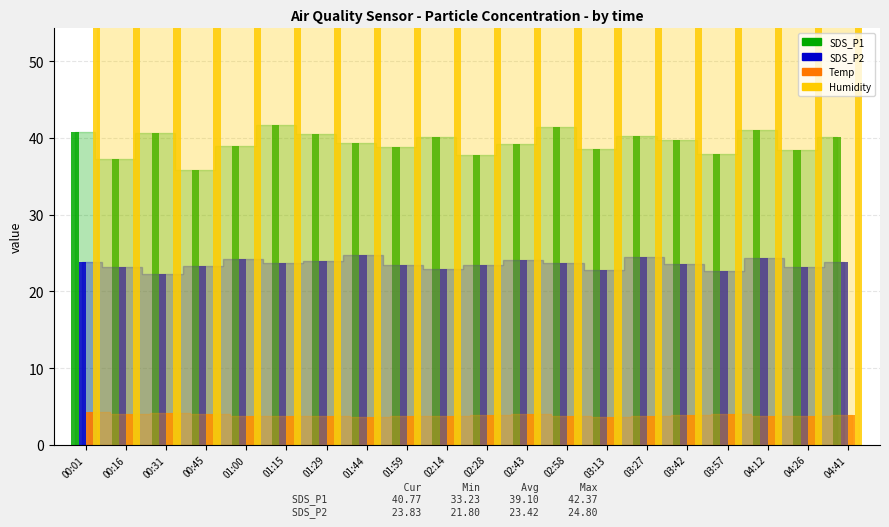

How many bars are there in total?

80